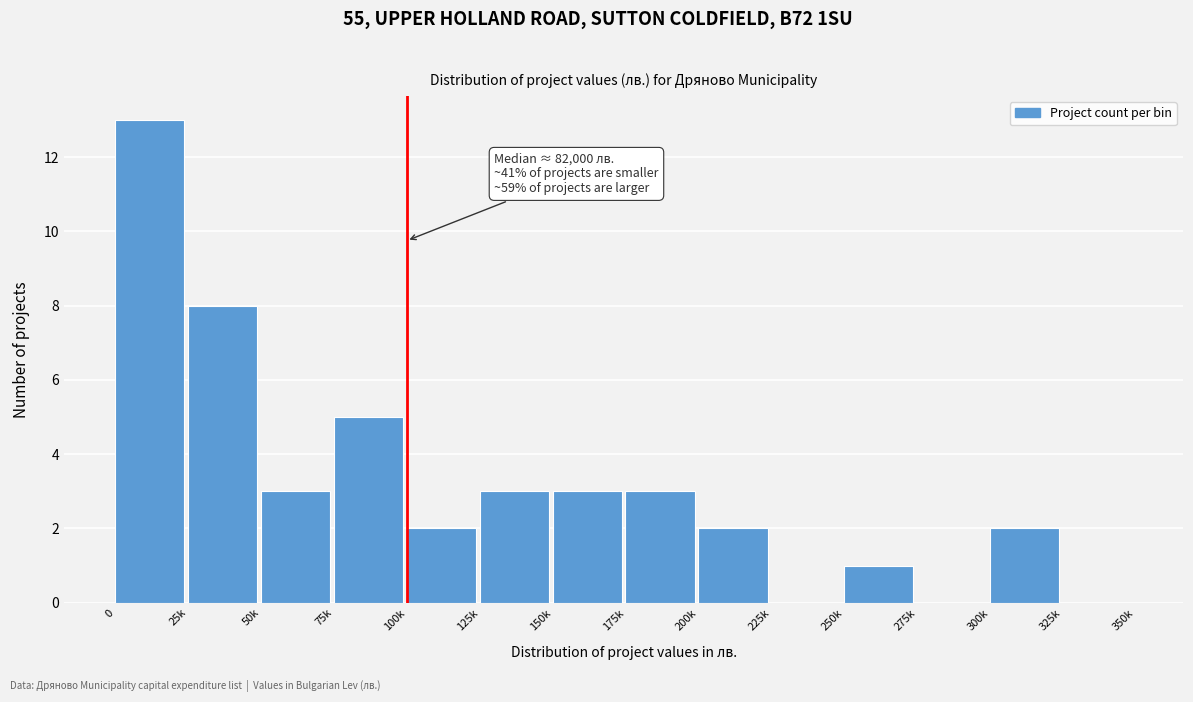

Reading left to right, transcribe all the data shown in this chart.

0=13	25k=8	50k=3	75k=5	100k=2	125k=3	150k=3	175k=3	200k=2	225k=0	250k=1	275k=0	300k=2	325k=0